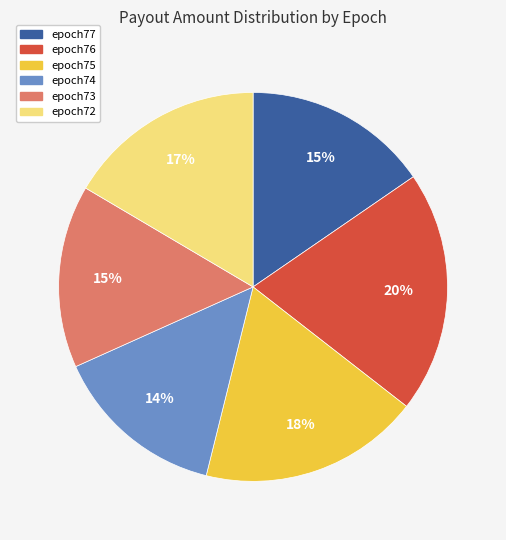

The epoch72 slice represents 24% of the pie. True or false?

False